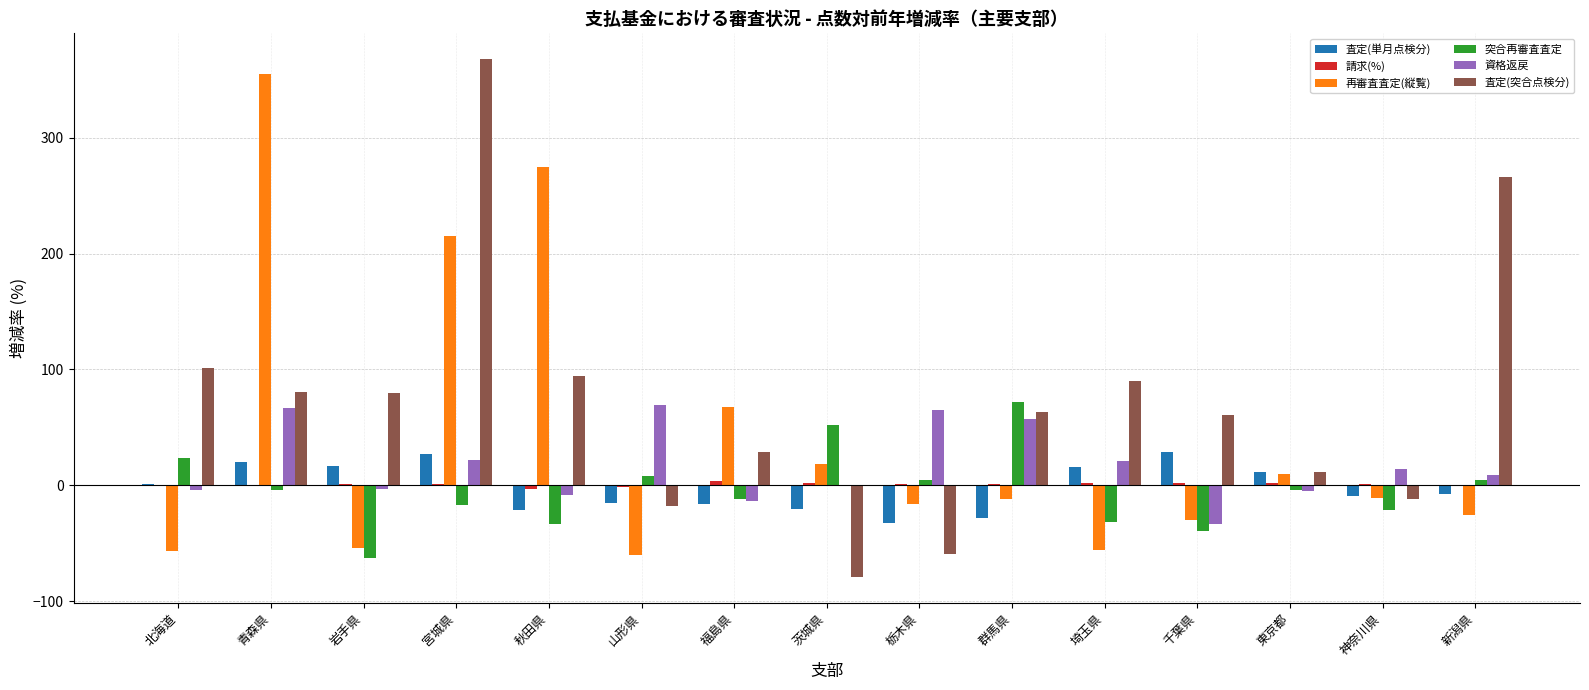

At which category does the chart reach its peak across all series?

宮城県